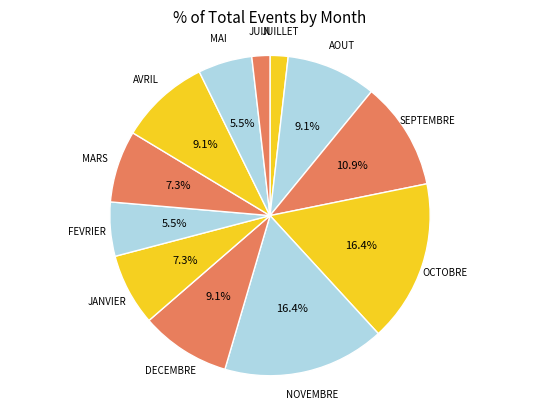

How many segments does this pie chart have?

12